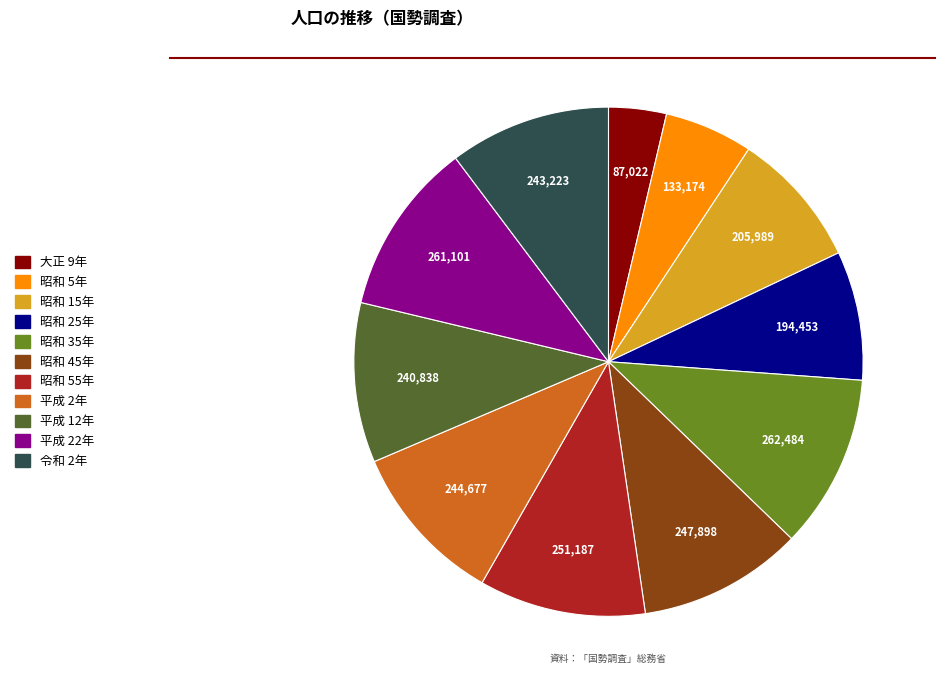

Count the number of slices in the pie.

11